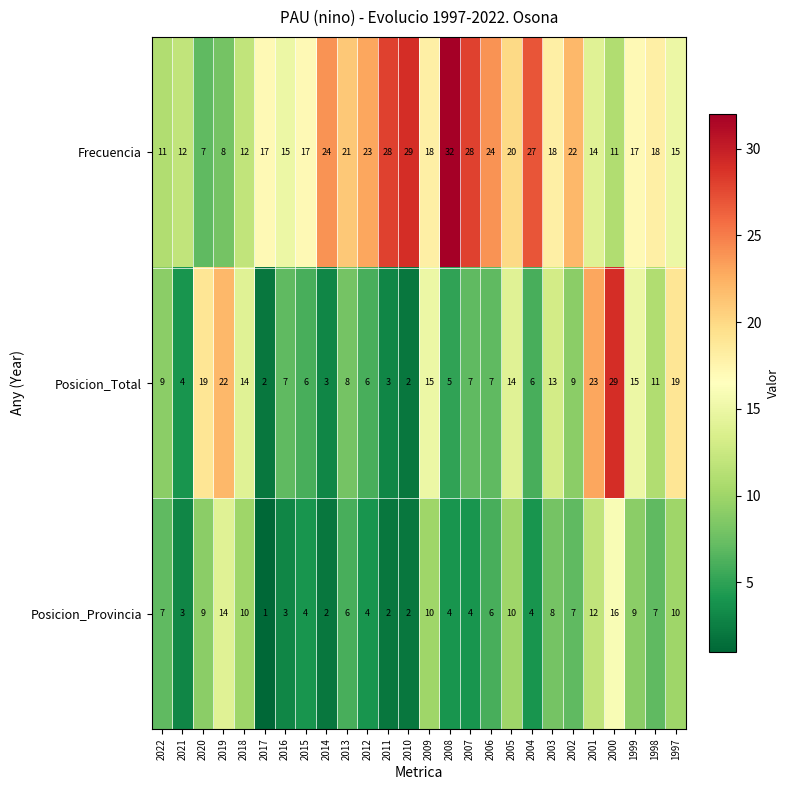

What is the sum of all Frecuencia values?

488